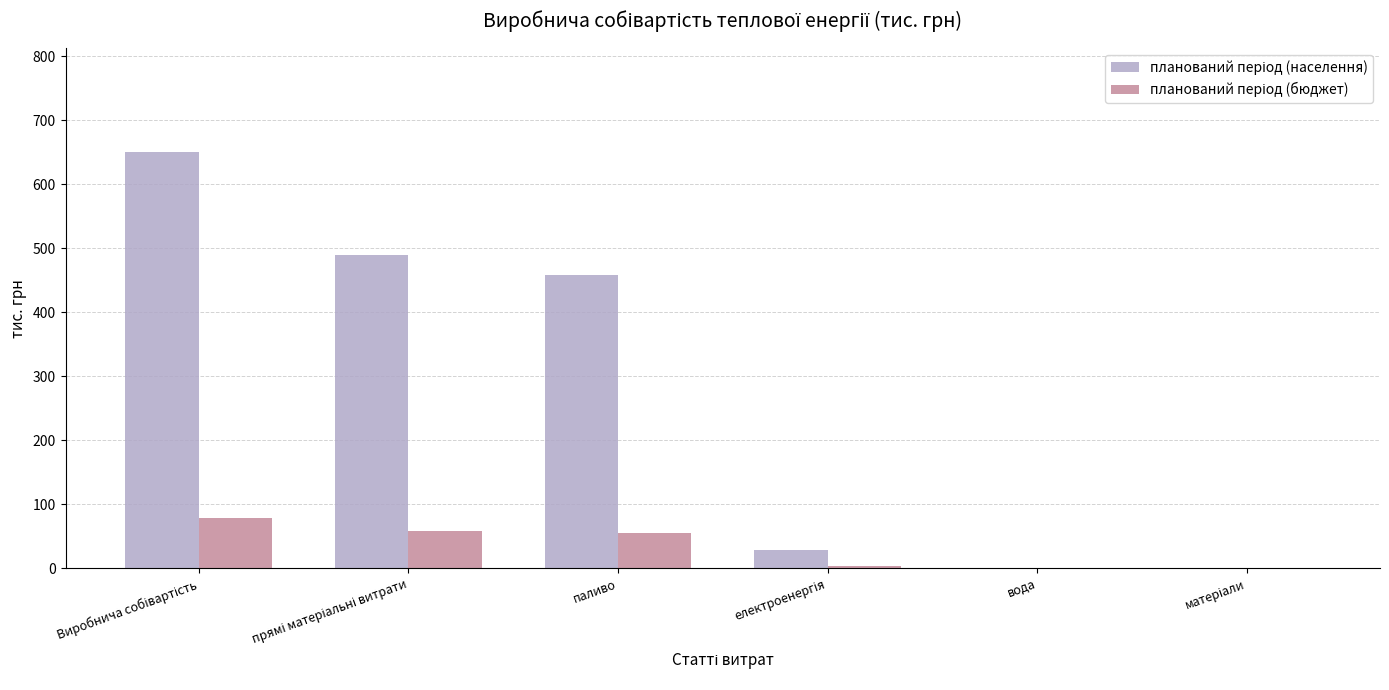

What is the greatest value displayed?

650.5